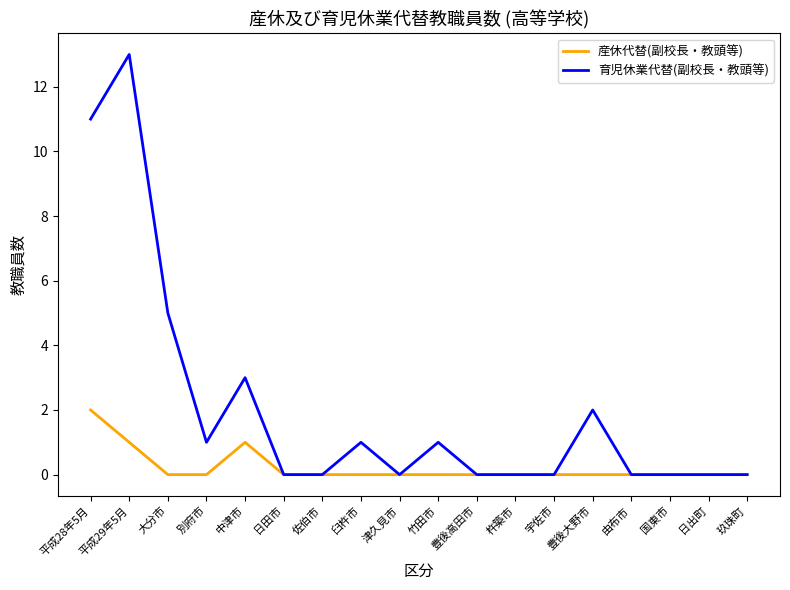

At which label is 育児休業代替(副校長・教頭等) closest to 6?

大分市